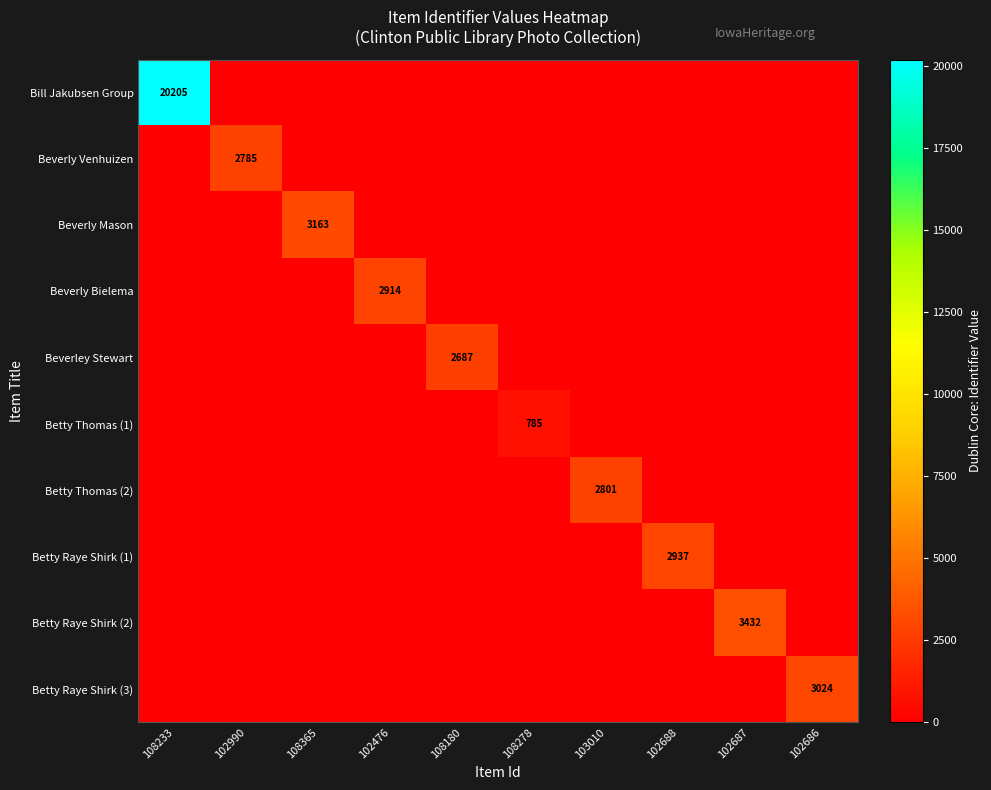

What is the difference between the maximum and second lowest values in the Beverly Bielema series?

2914